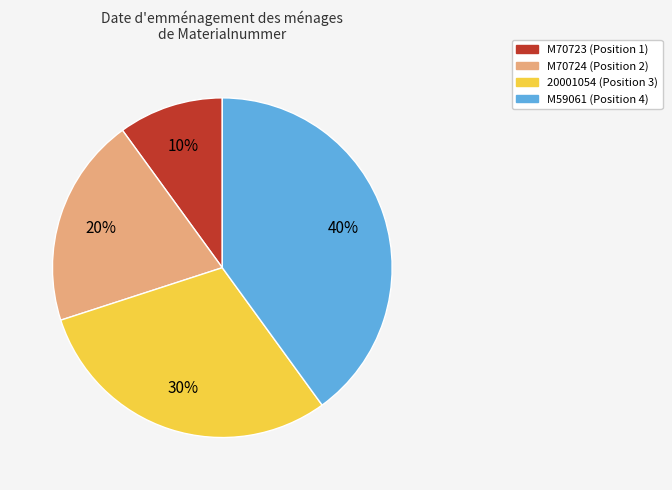

To the nearest percent, what is the difference between the largest and smallest slice percentages?

30%